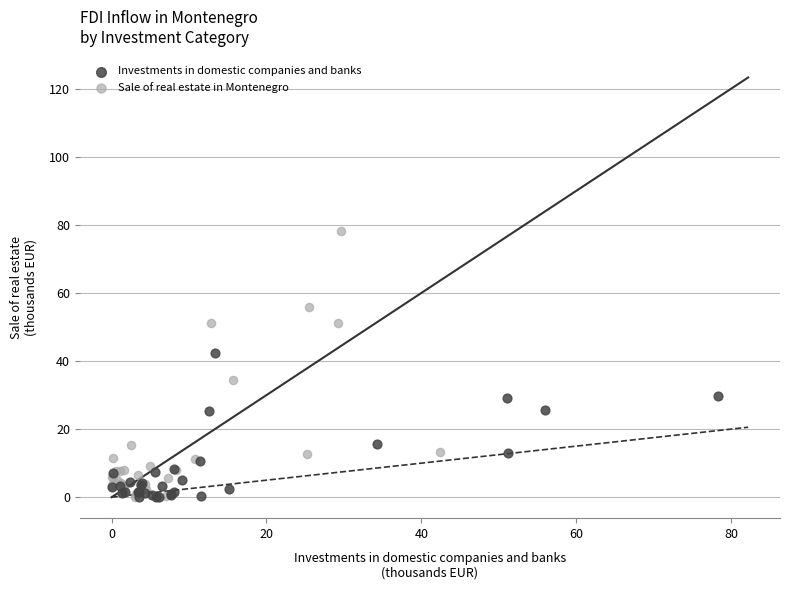

Which series contains the highest Y value?

Sale of real estate in Montenegro